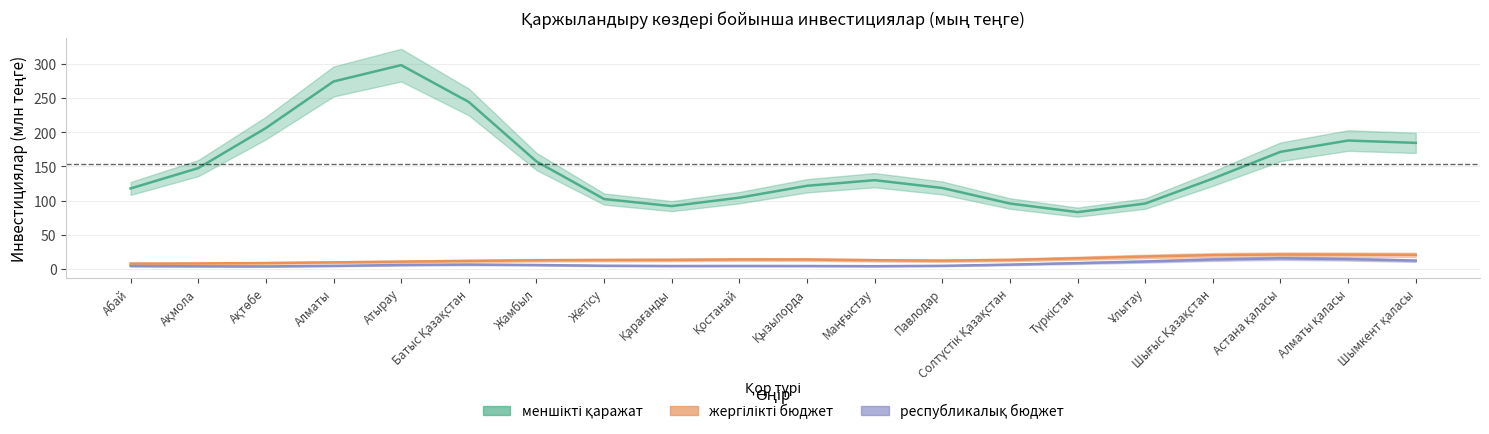

True or false: меншікті қаражат and жергілікті бюджет intersect in this chart.

False